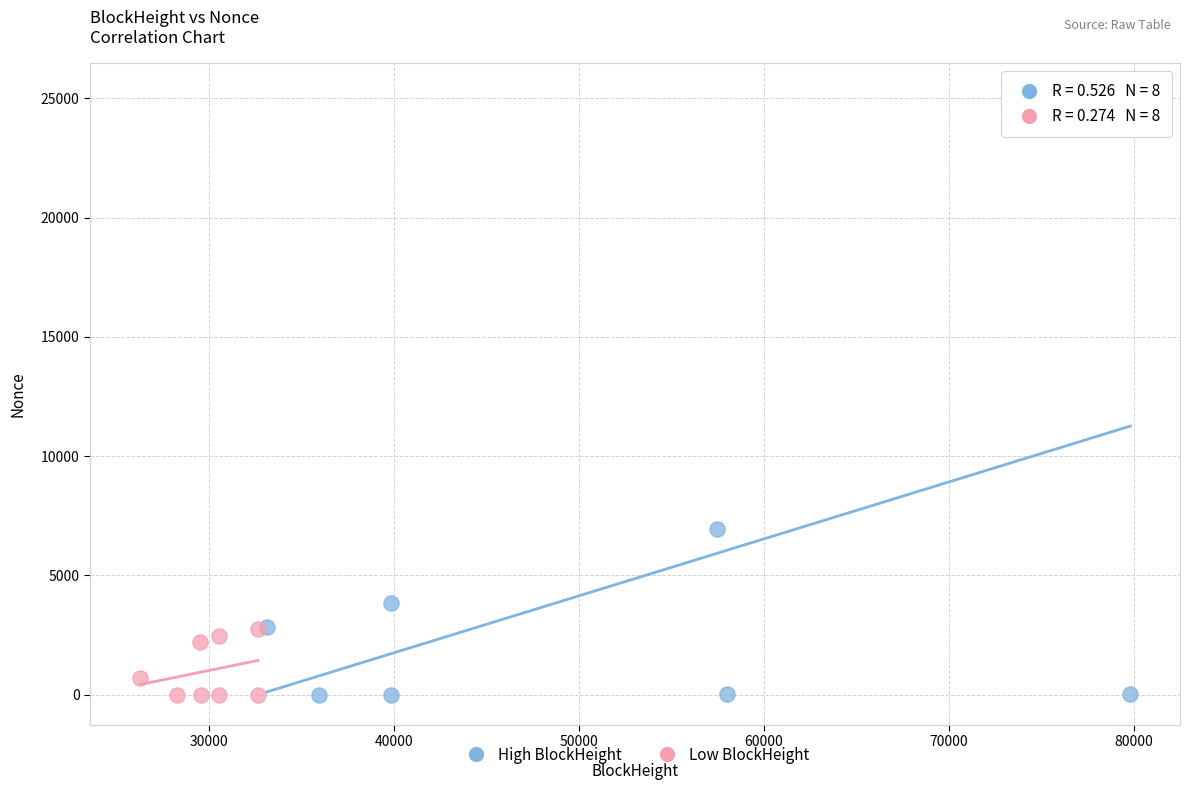

Which series reaches the maximum Y coordinate?

High BlockHeight